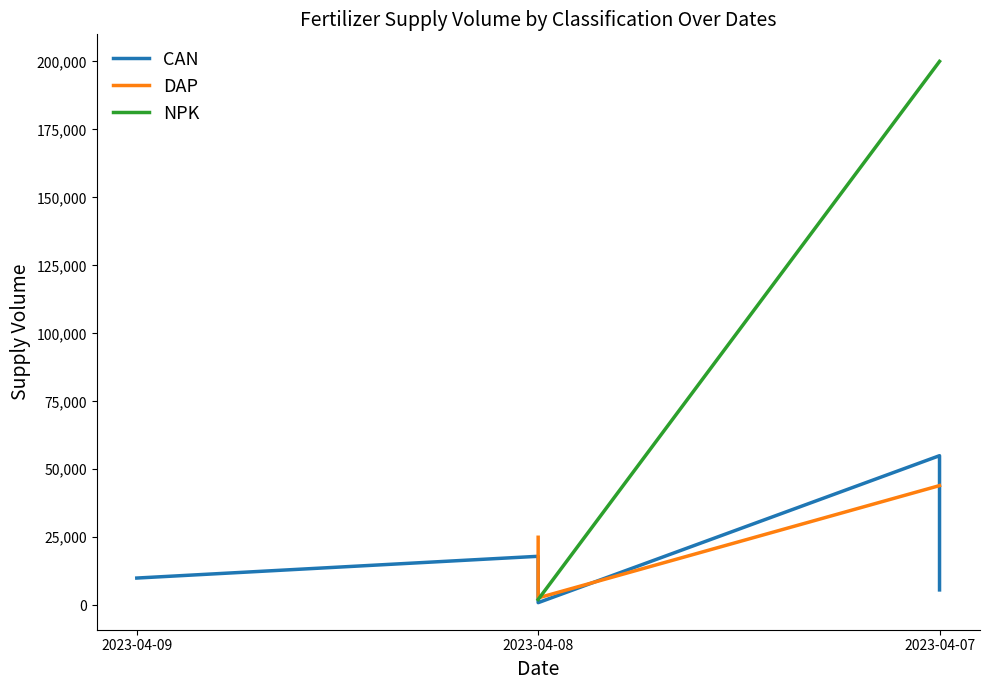

How many points are lower than both their immediate neighbors (excluding endpoints)?

1